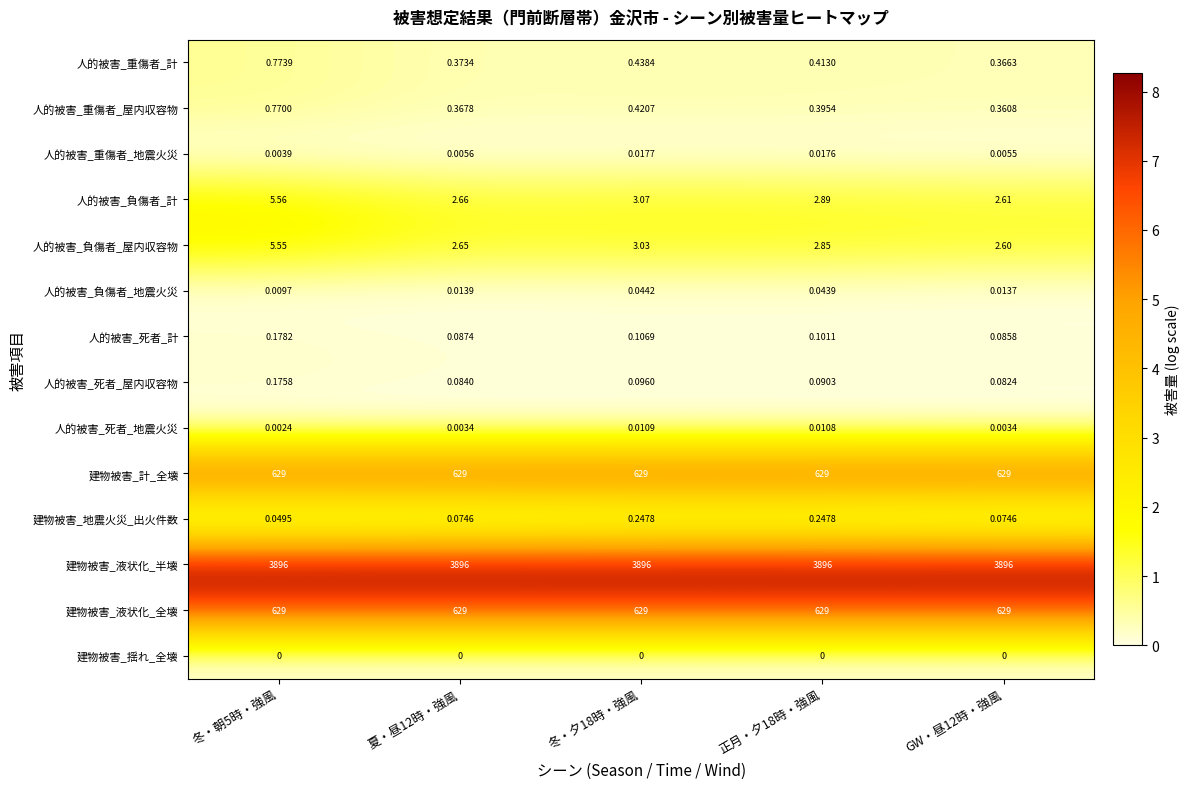

Which series has the largest total across all categories?

建物被害_液状化_半壊